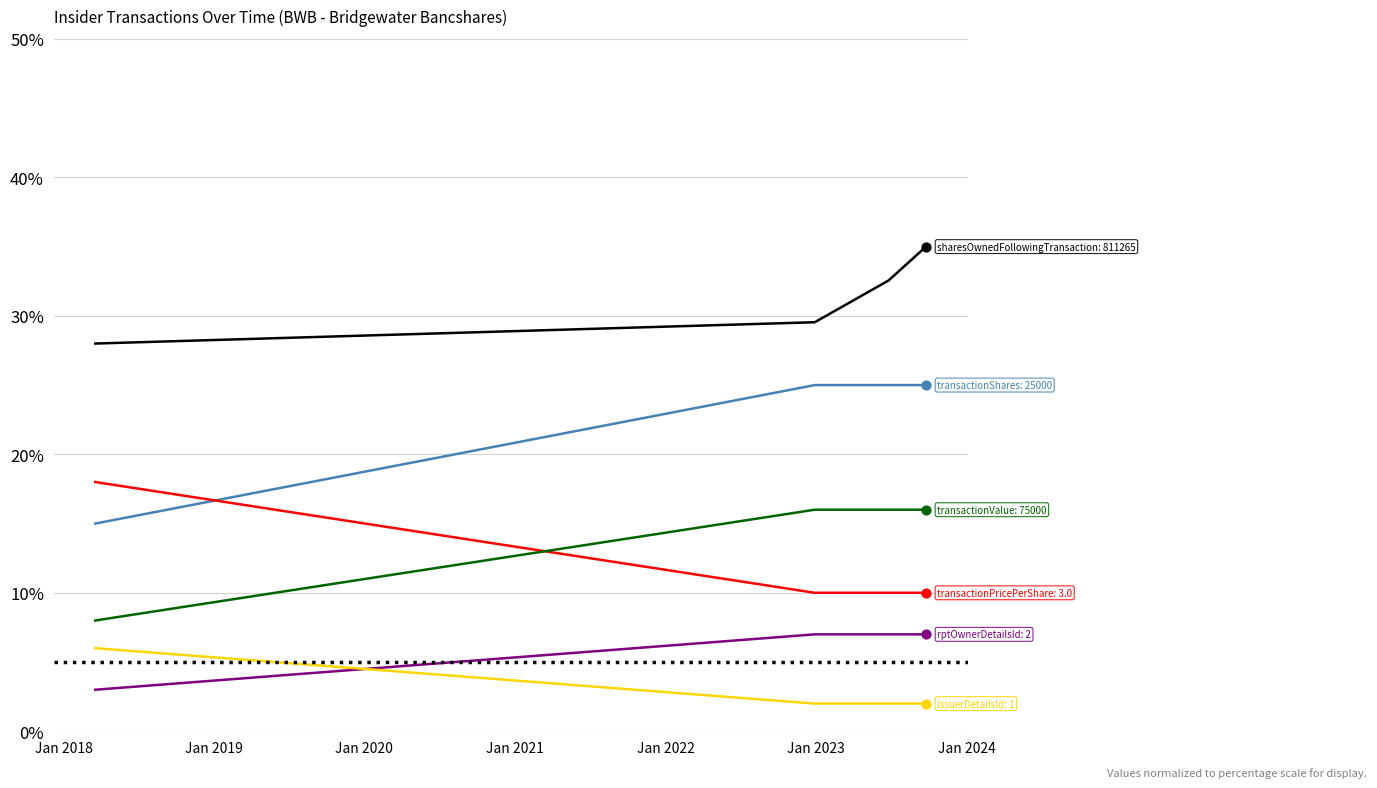

What is the minimum value shown in the chart?

2.0